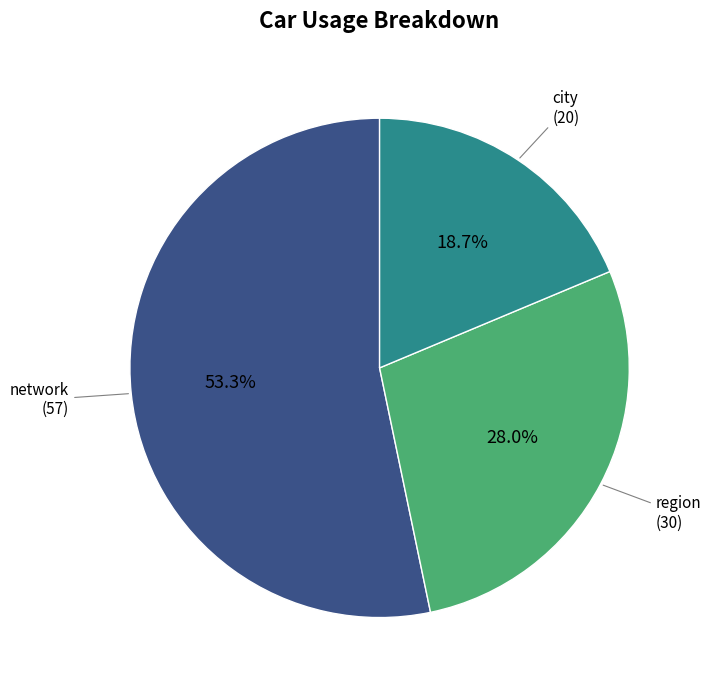

Is there a majority slice in this chart?

Yes